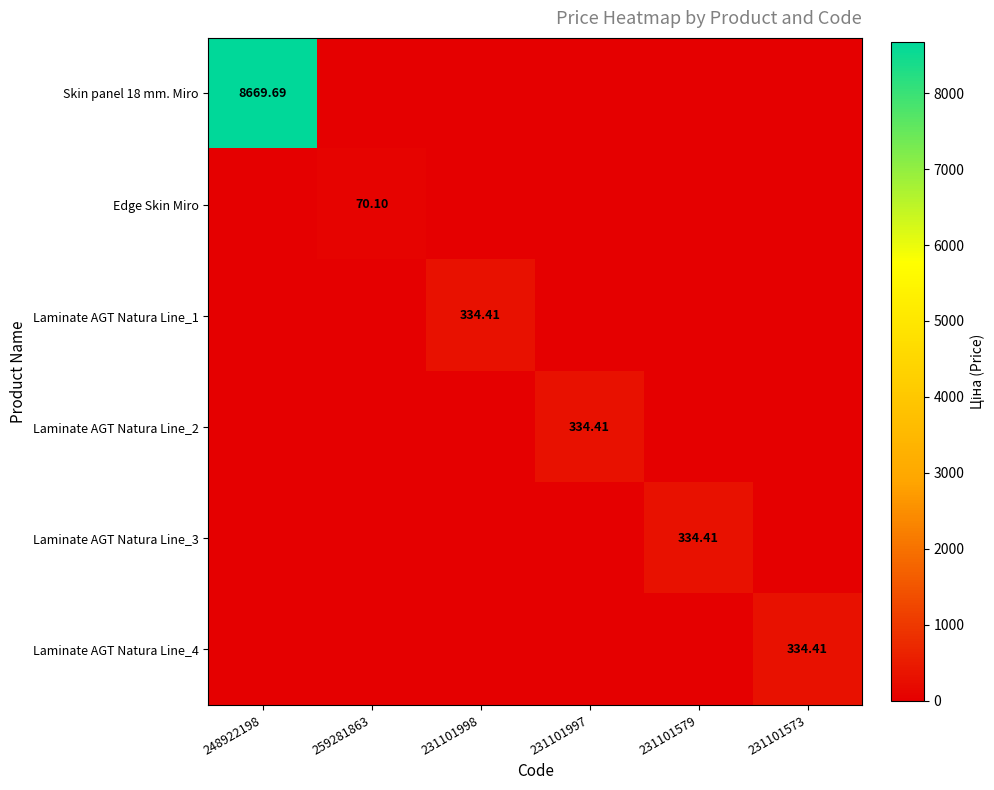

What is the difference between the maximum and minimum values in the Laminate AGT Natura Line_3 series?

334.4